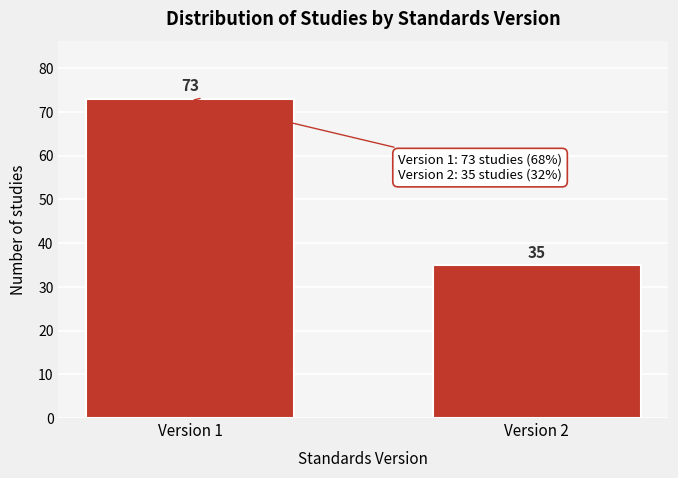

Reading right to left, extract all data points from this chart.

Version 2=35	Version 1=73